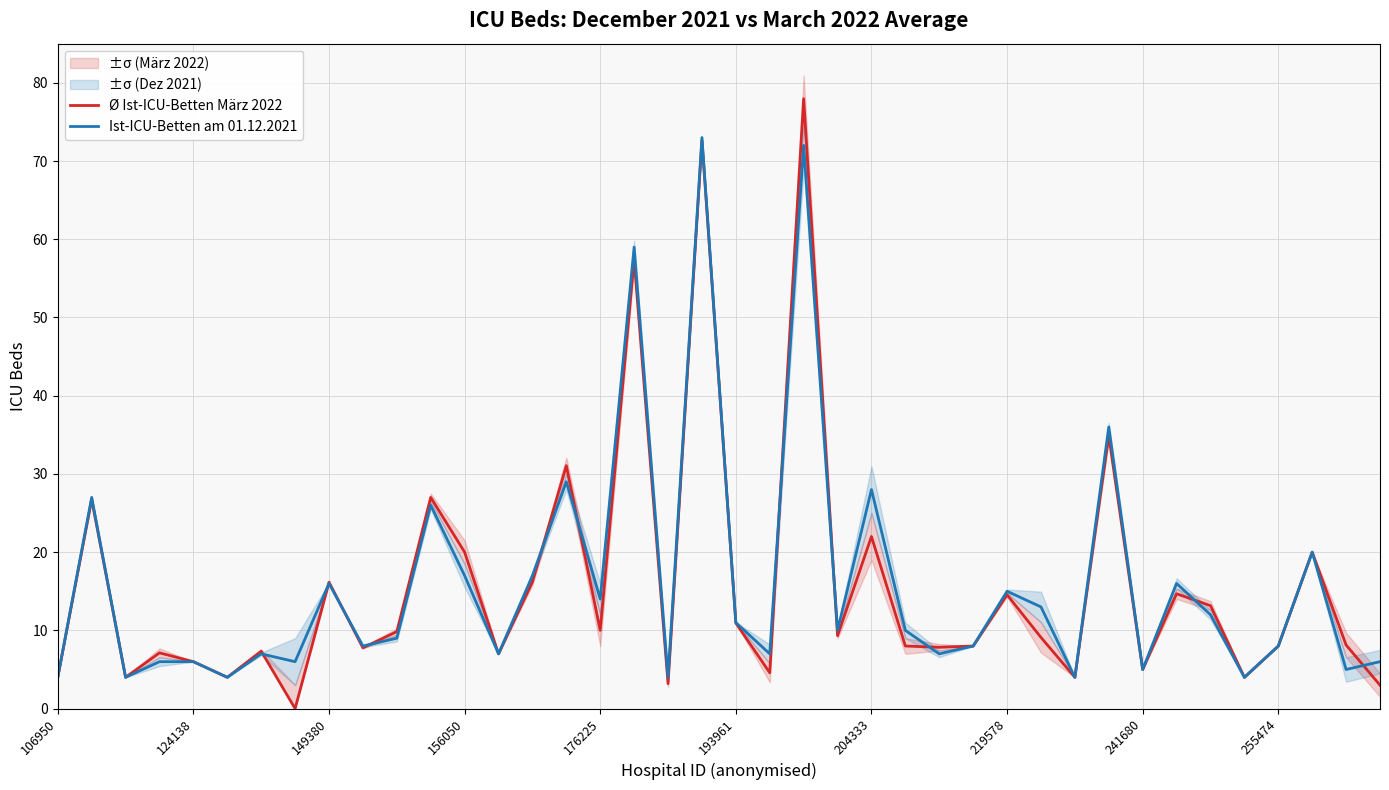

What is the lowest value of the Ist-ICU-Betten am 01.12.2021 series?

4.0